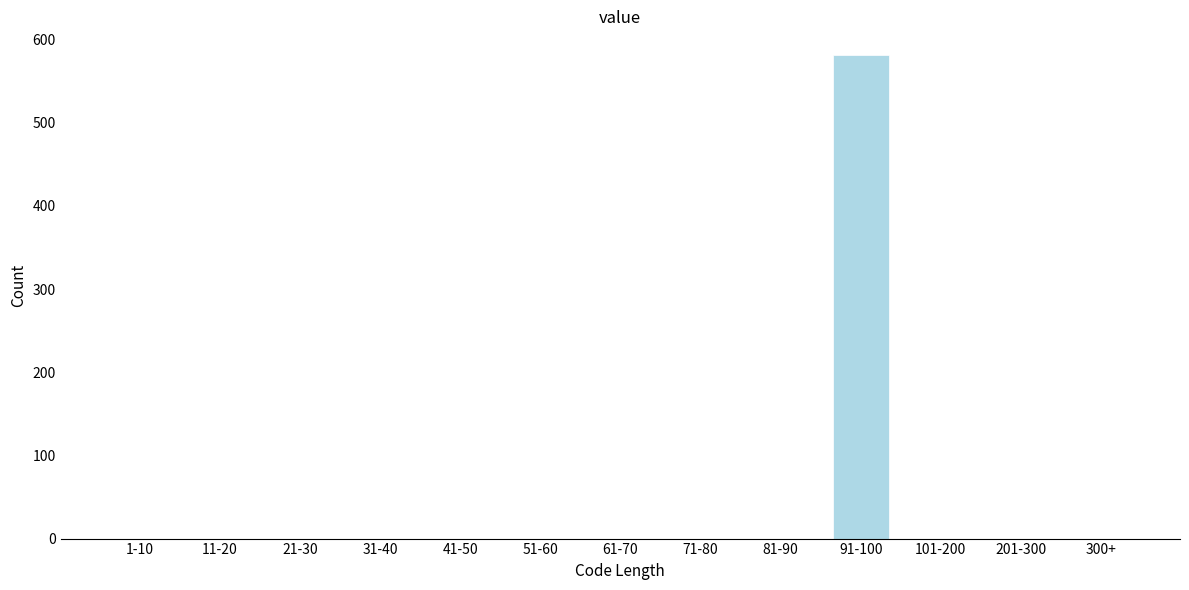

Reading left to right, transcribe all the data shown in this chart.

1-10=0	11-20=0	21-30=0	31-40=0	41-50=0	51-60=0	61-70=0	71-80=0	81-90=0	91-100=581	101-200=0	201-300=0	300+=0